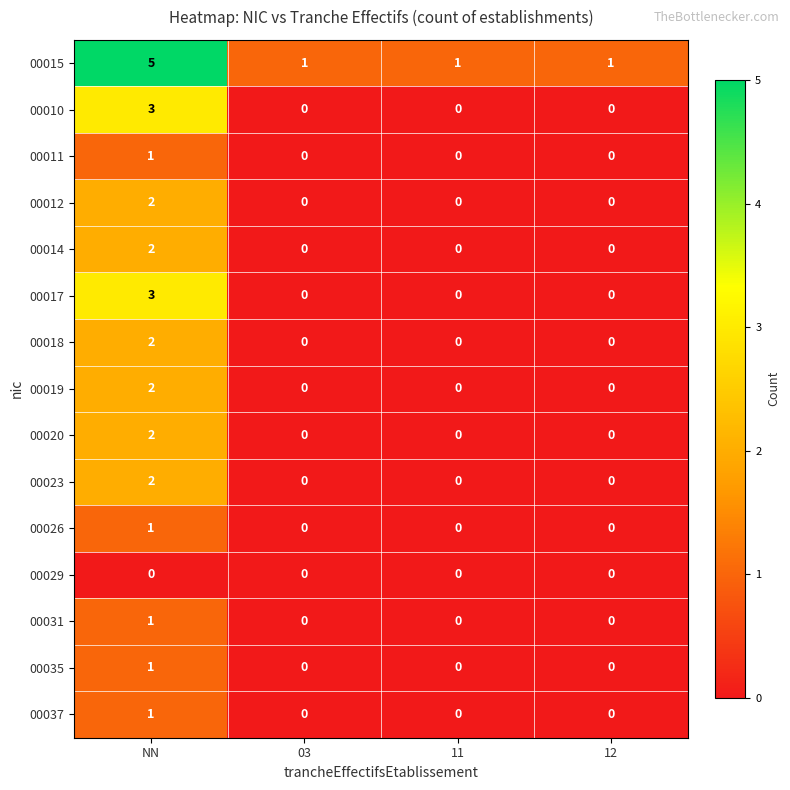

Which series has the largest total across all categories?

00015